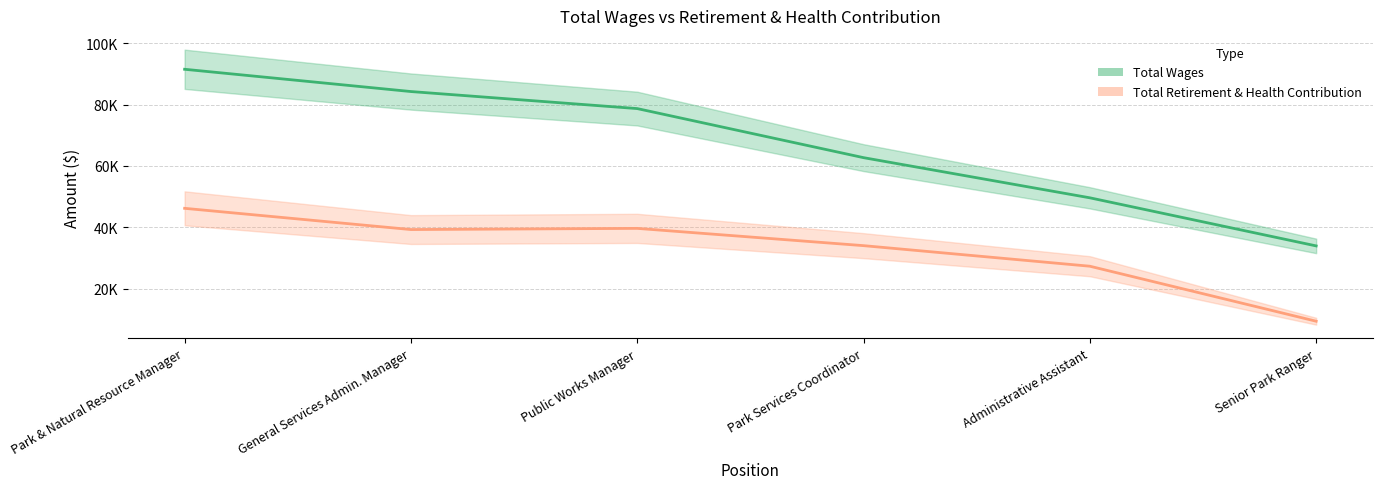

List the series in order of their peak value, lowest first.

Total Retirement & Health Contribution, Total Wages